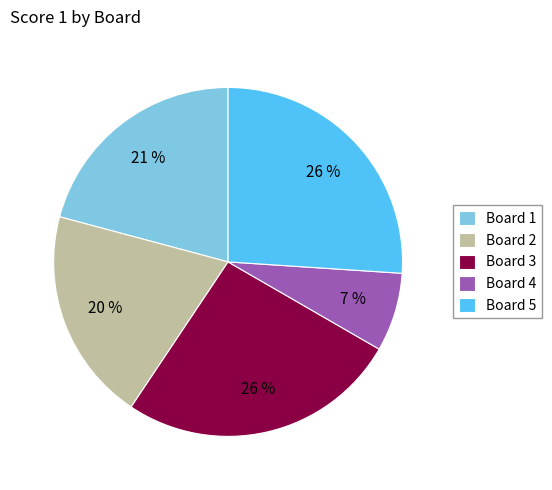

Is it true that Board 4 is 7% of the pie?

True